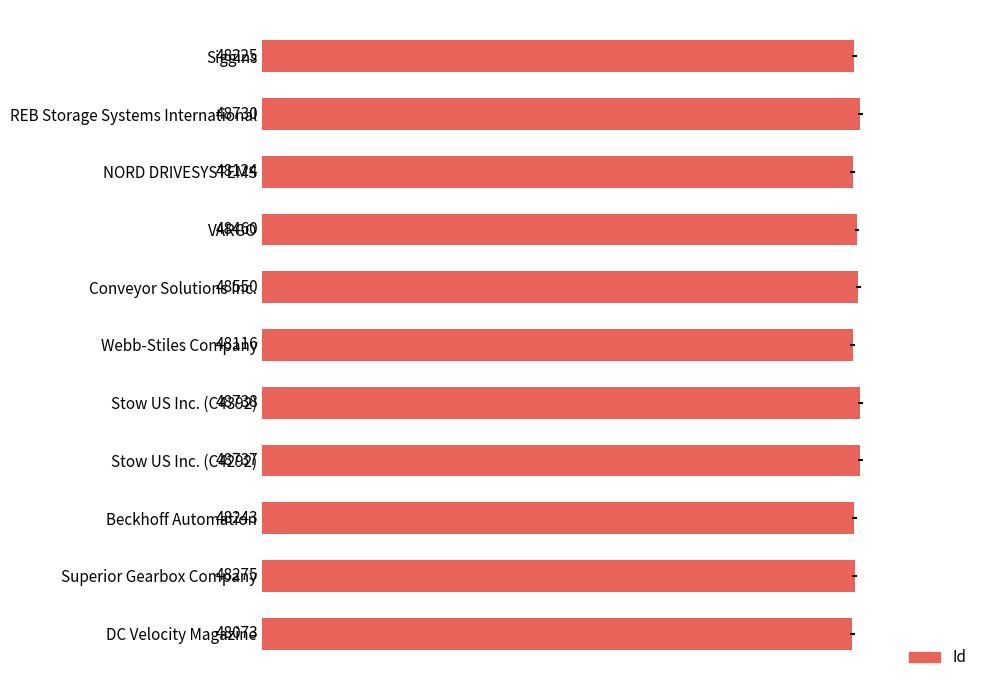

What is the greatest value displayed?

48738